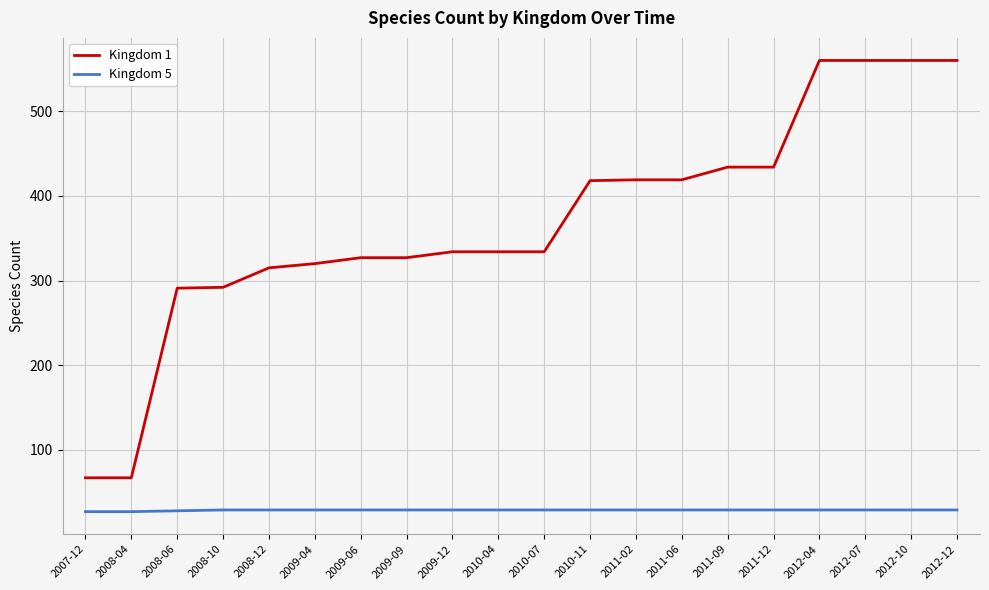

Count the number of categories in the chart.

20